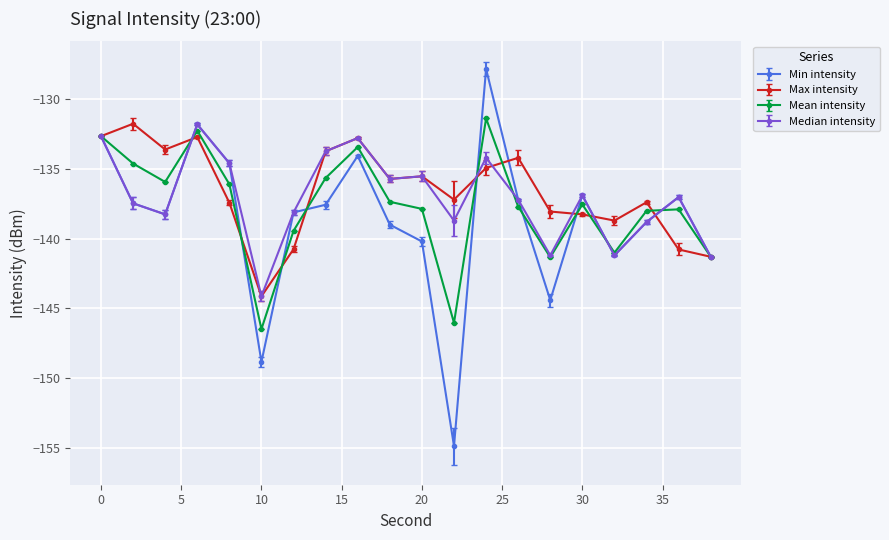

True or false: Max intensity has more than 2 interior local peaks.

True